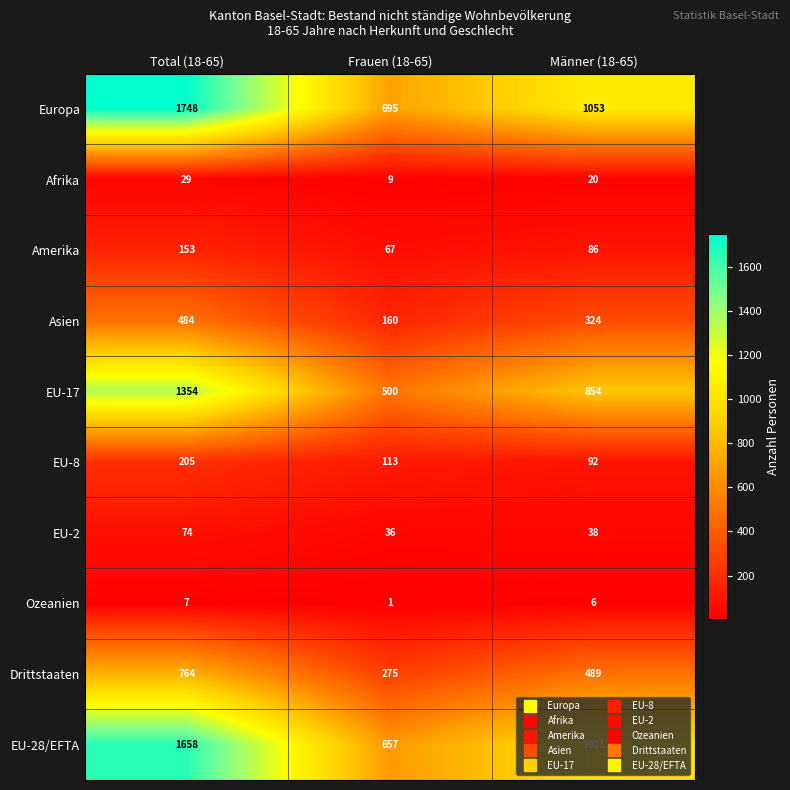

What is the minimum value for EU-17?

500